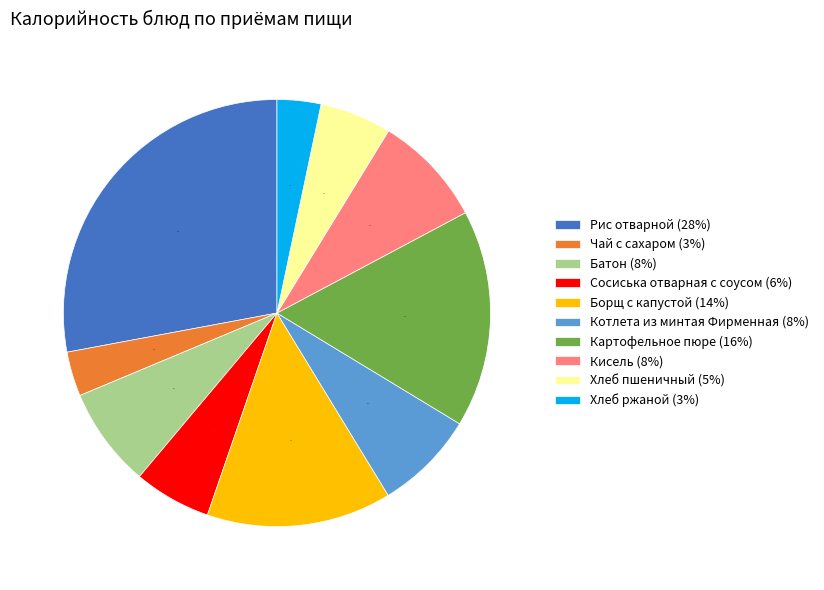

Does Сосиська отварная с соусом account for over 50% of the chart?

No